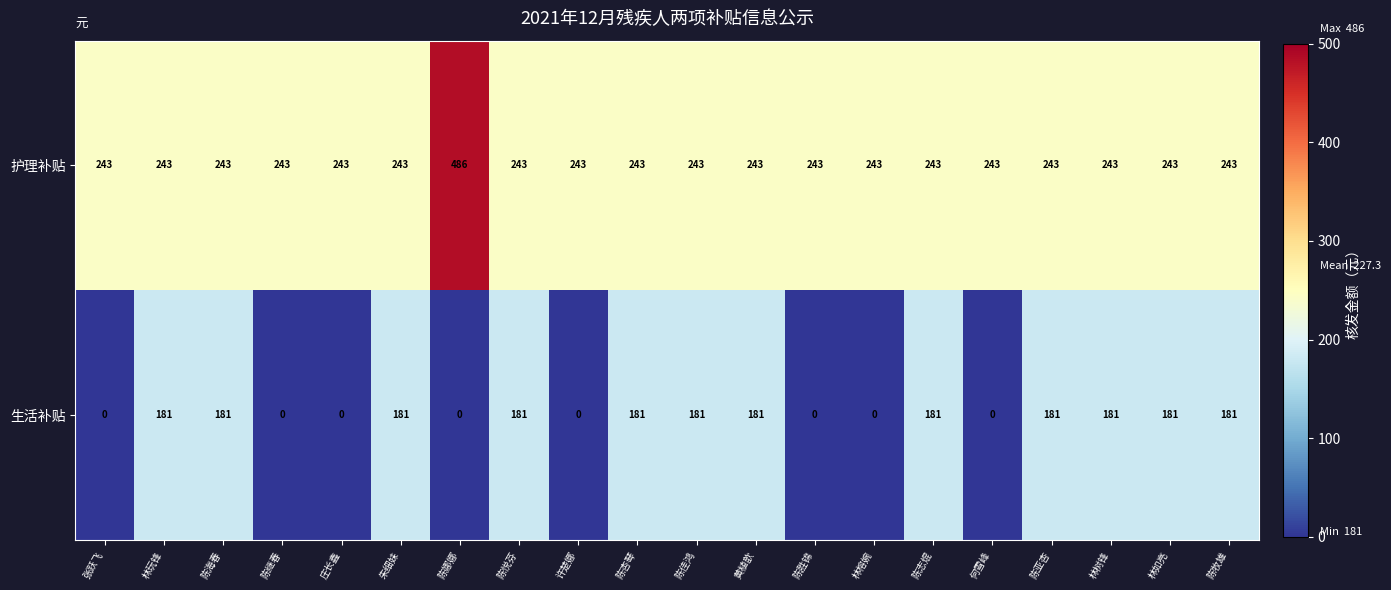

Count the number of categories in the chart.

20